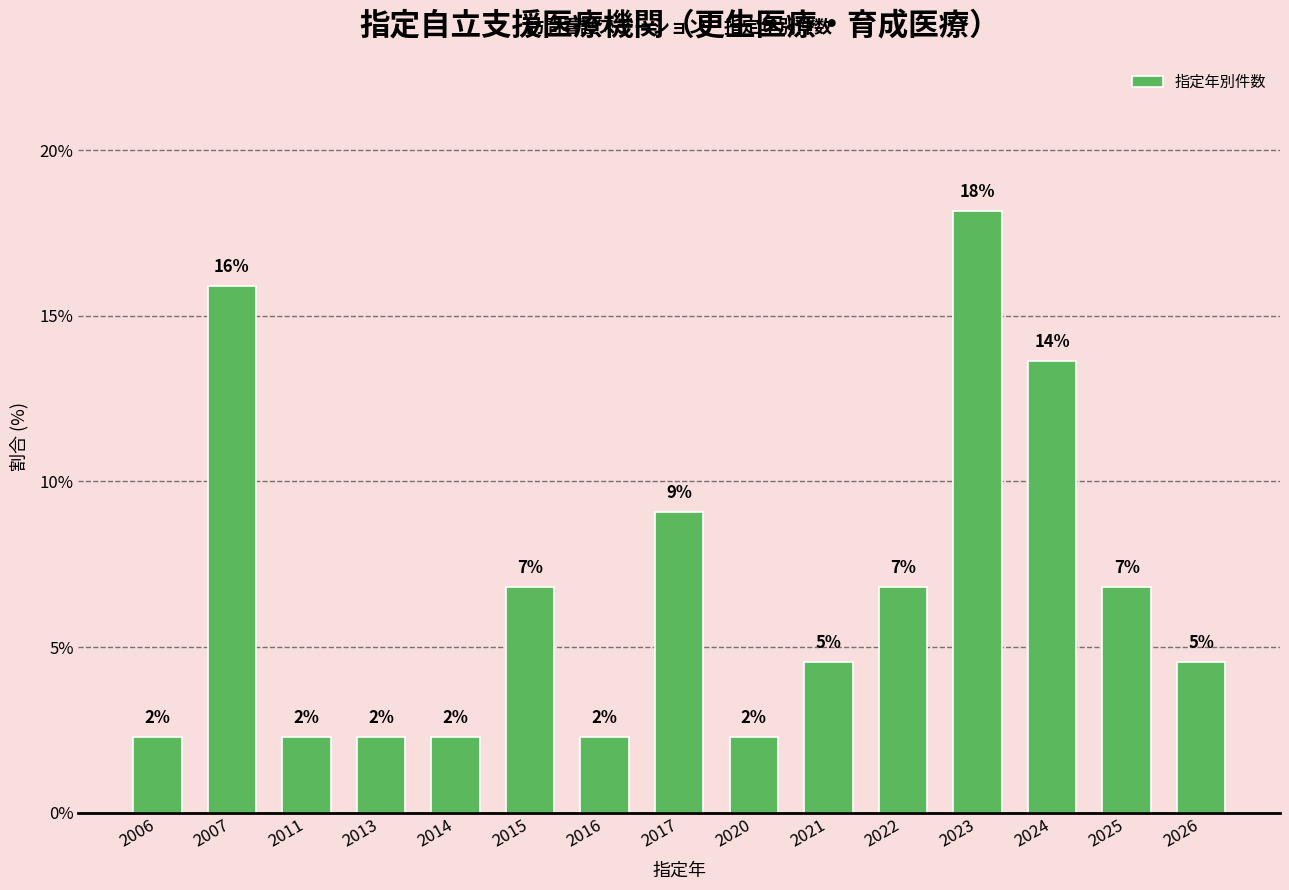

What is the value of the 6th bar from the left?

6.8